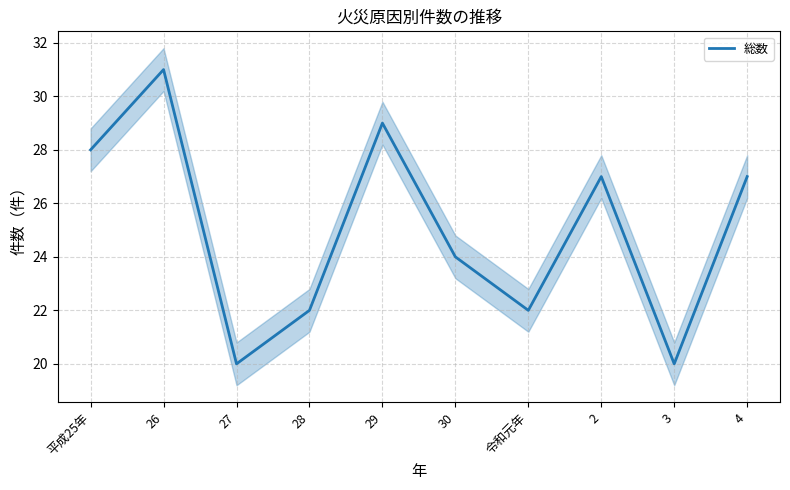

What is the label of the 9th point from the left?

3